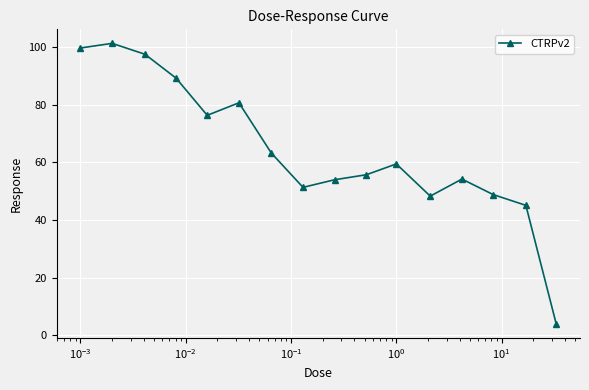

How many interior local peaks (higher than both neighbors) does the data have?

4